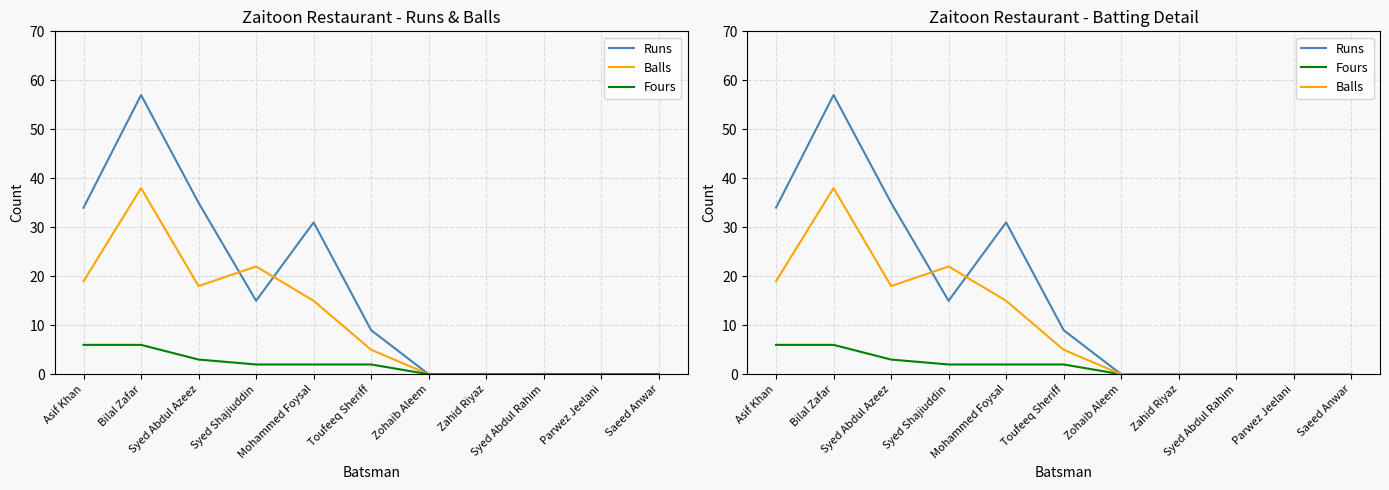

What is the label of the 5th point from the left?

Mohammed Foysal